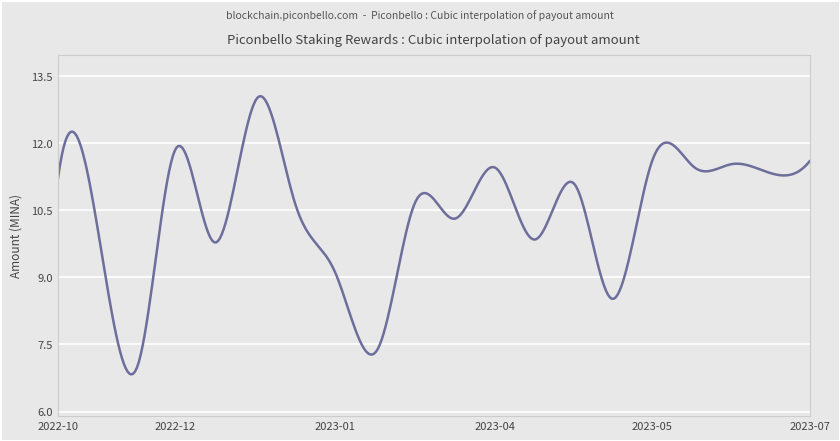

What is the difference between the maximum and minimum values?

6.2